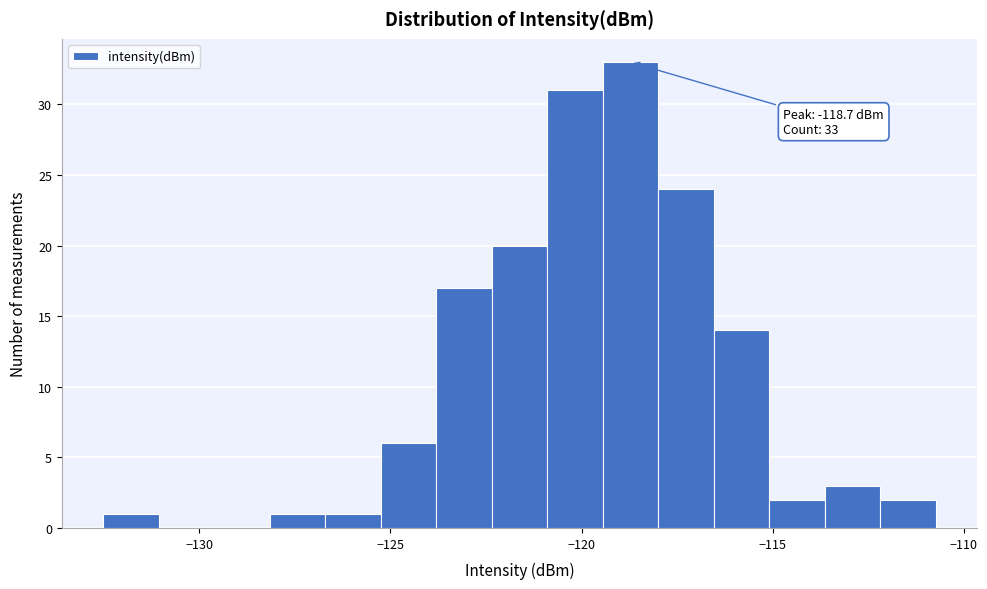

Around what value on the x-axis is the tallest bar? Give the approximate position of its centre, as read against the axis.

-118.5